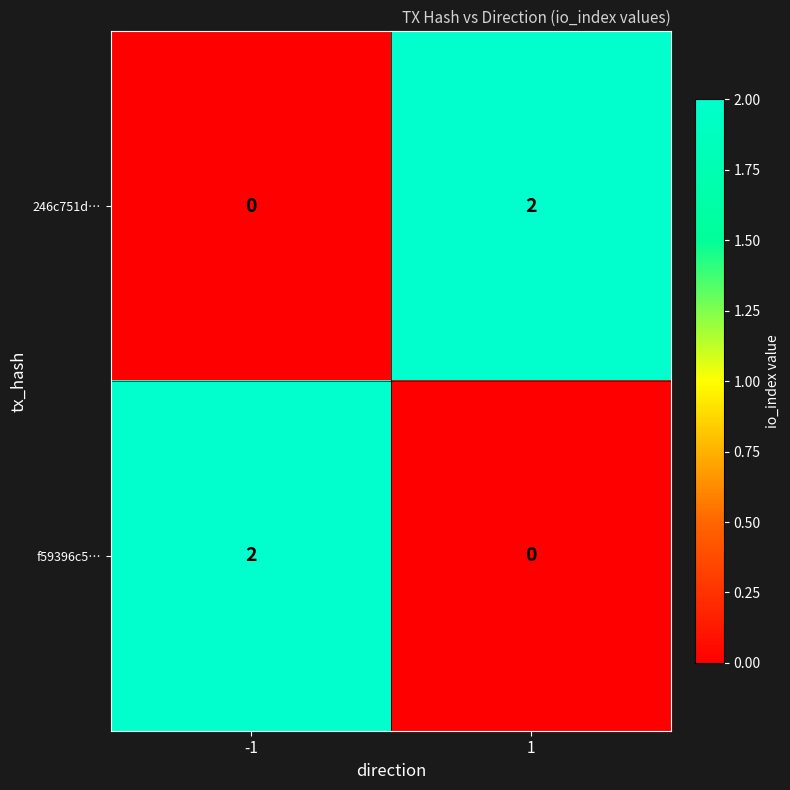

At 1, list the series in order from largest to smallest.

246c751d…, f59396c5…